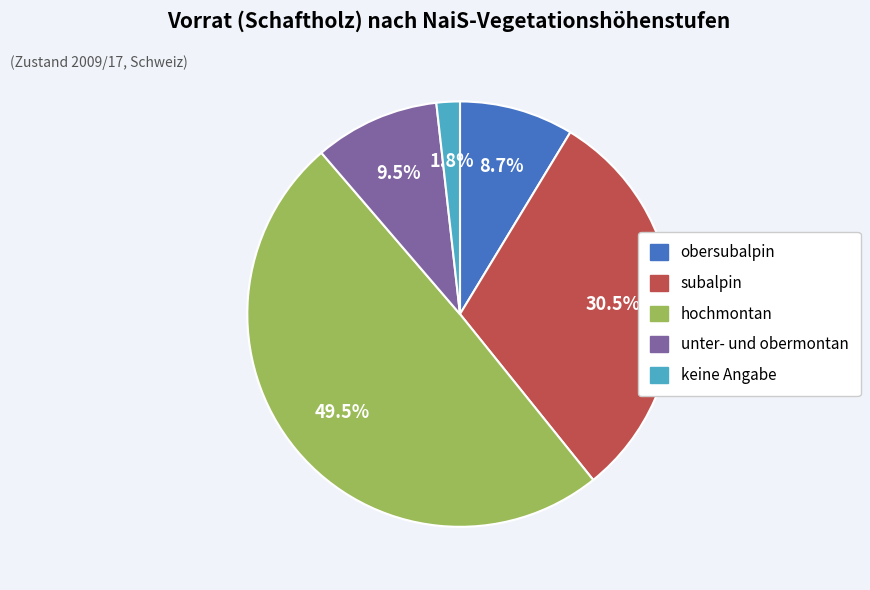

Rank the categories by value from lowest to highest.

keine Angabe, obersubalpin, unter- und obermontan, subalpin, hochmontan